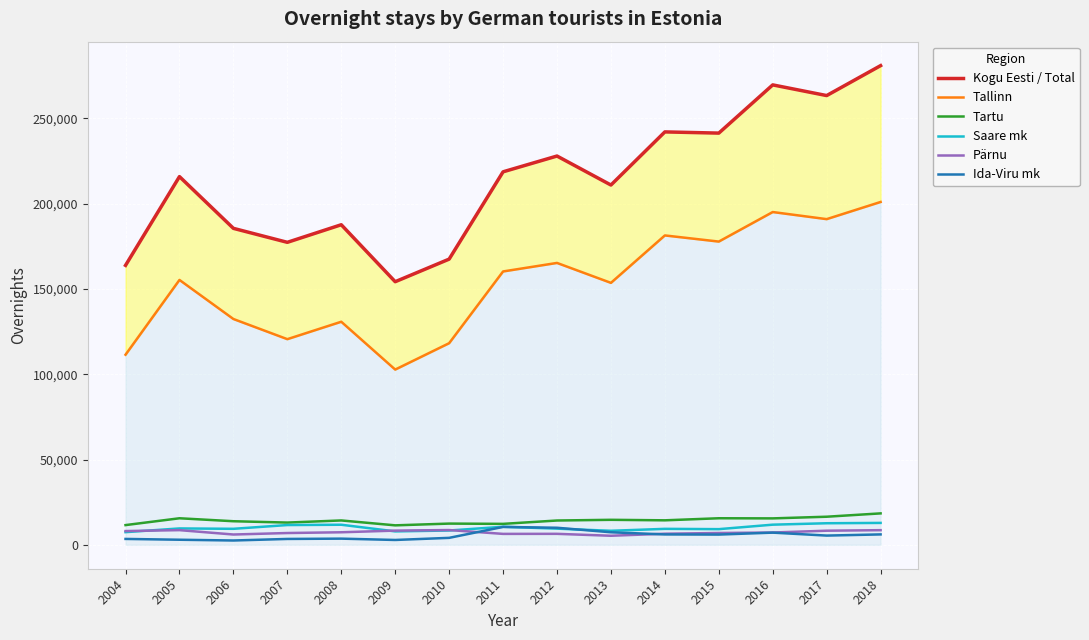

List the series in order of their peak value, lowest first.

Pärnu, Ida-Viru mk, Saare mk, Tartu, Tallinn, Kogu Eesti / Total